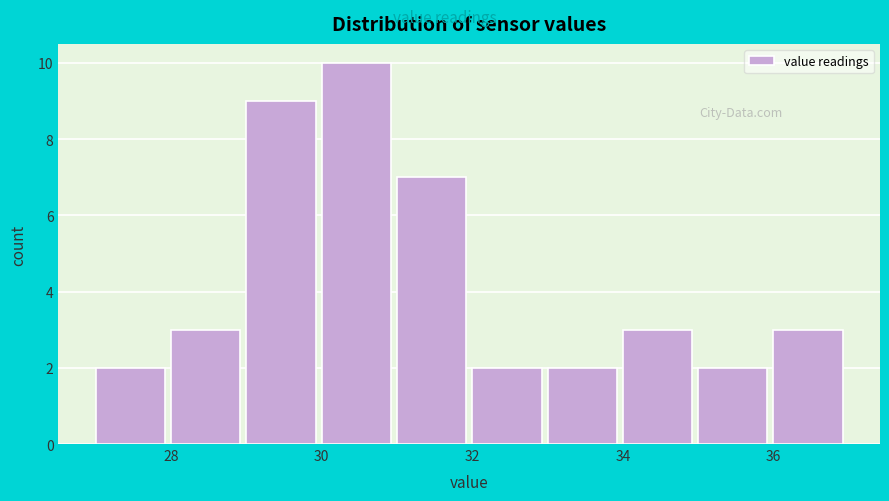

What is the height of the bar covering 36 to 37 on the x-axis? The values are not printed on the chart, so give them approximately, as read against the axis.

3